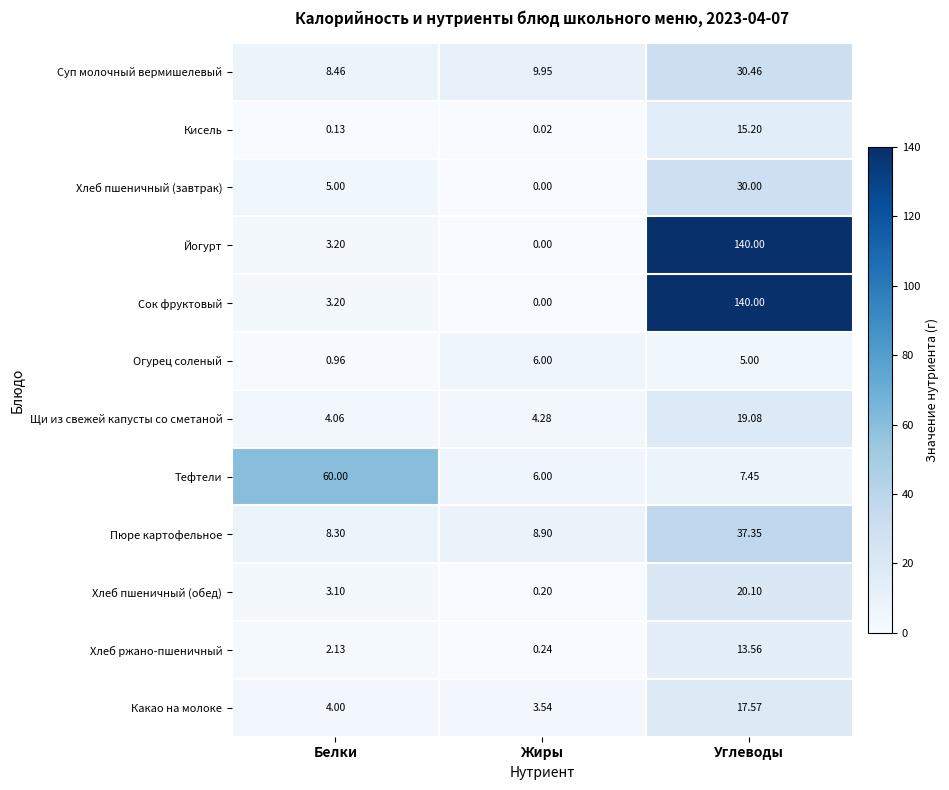

Which category has the lowest value across all series?

Жиры